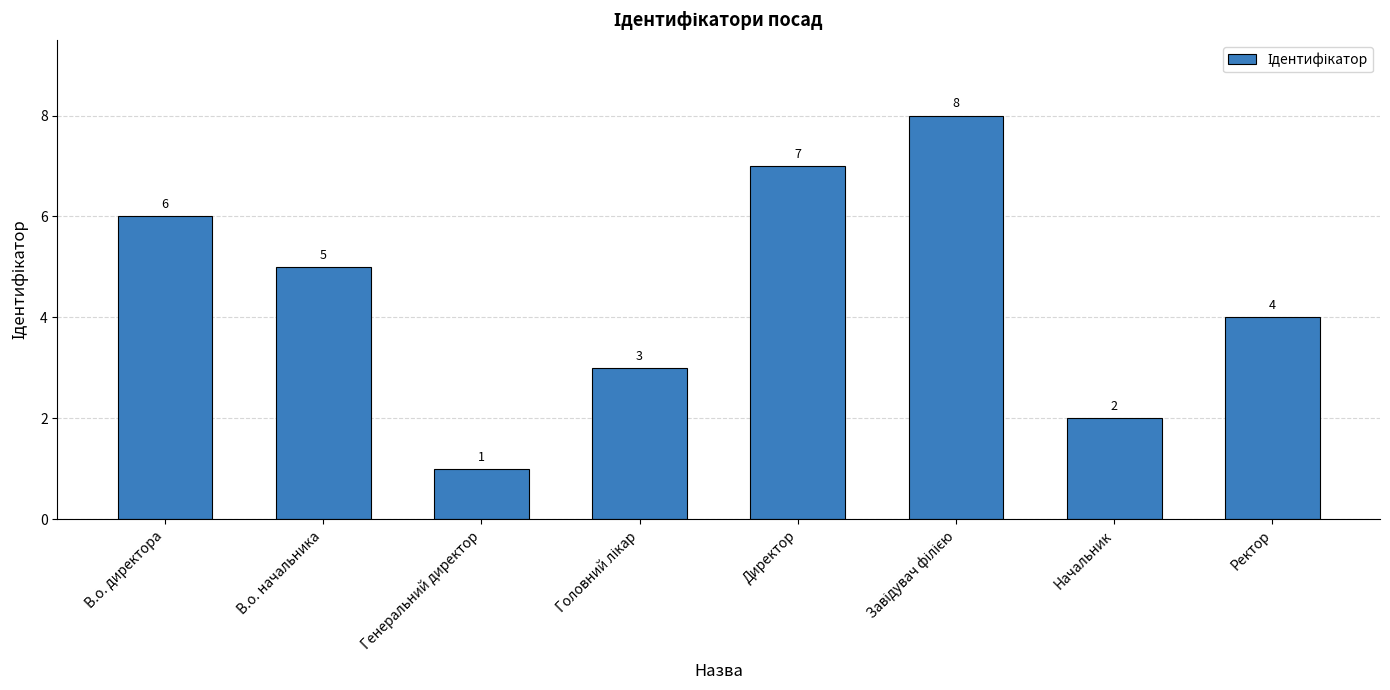

What is the sum of the values at Директор and В.о. директора?

13